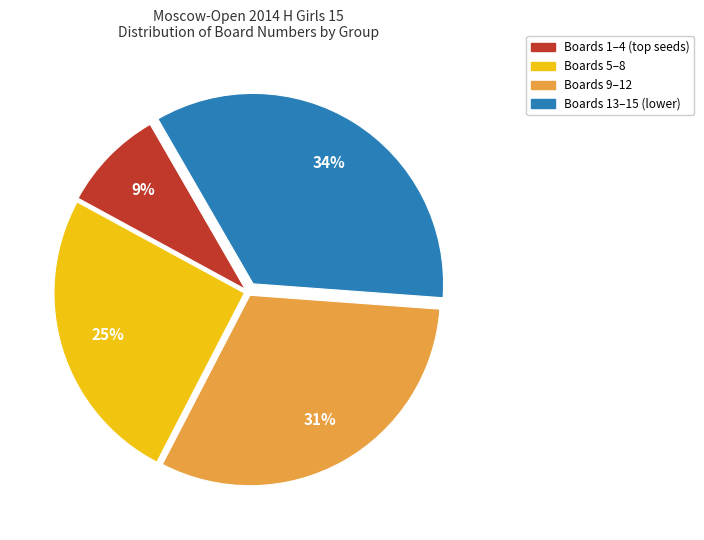

What is the largest slice in the pie chart?

Boards 13–15 (lower)